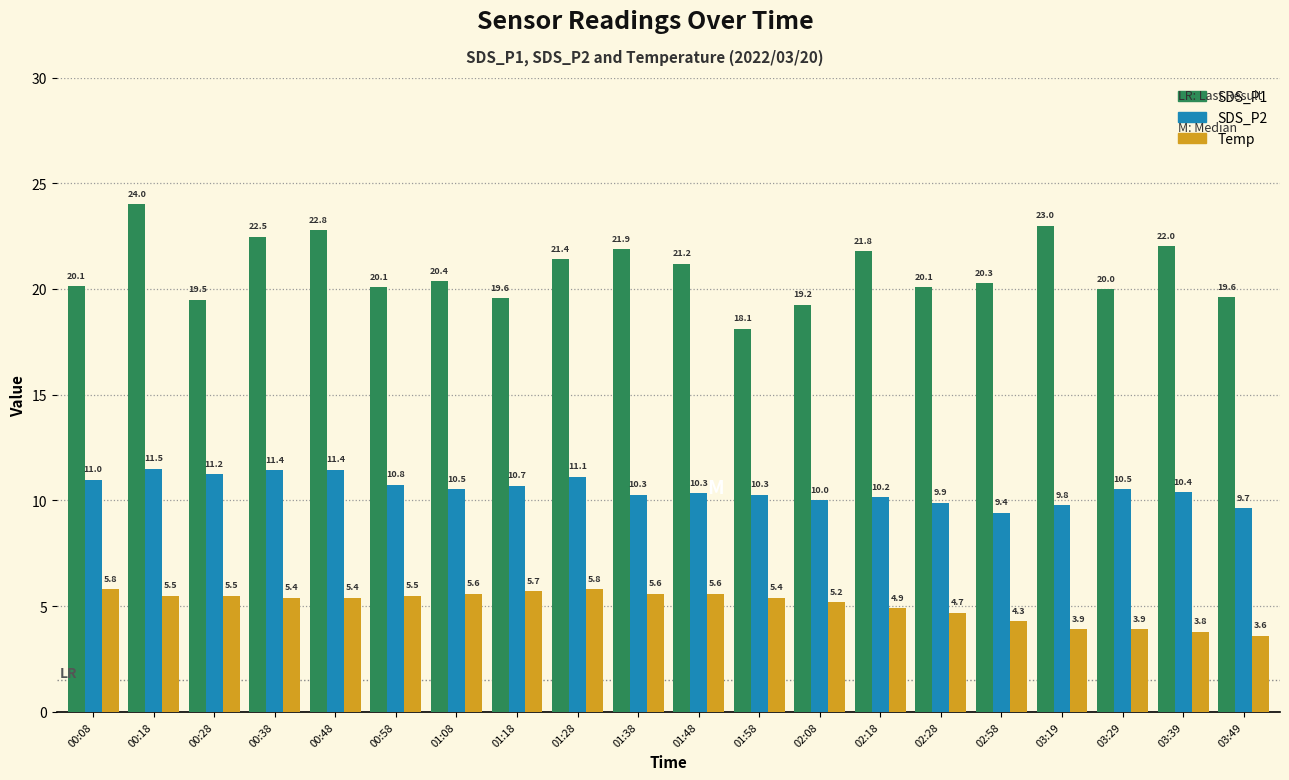

Count the number of data series in this chart.

3